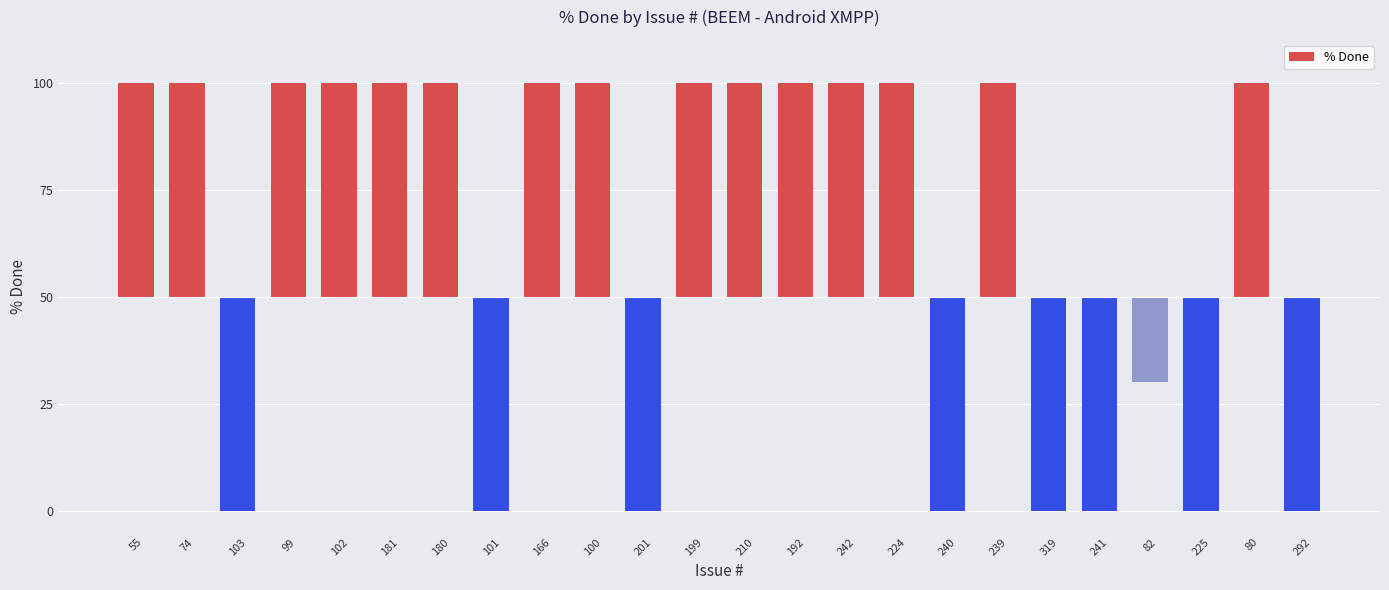

What is the sum of all values?

1530